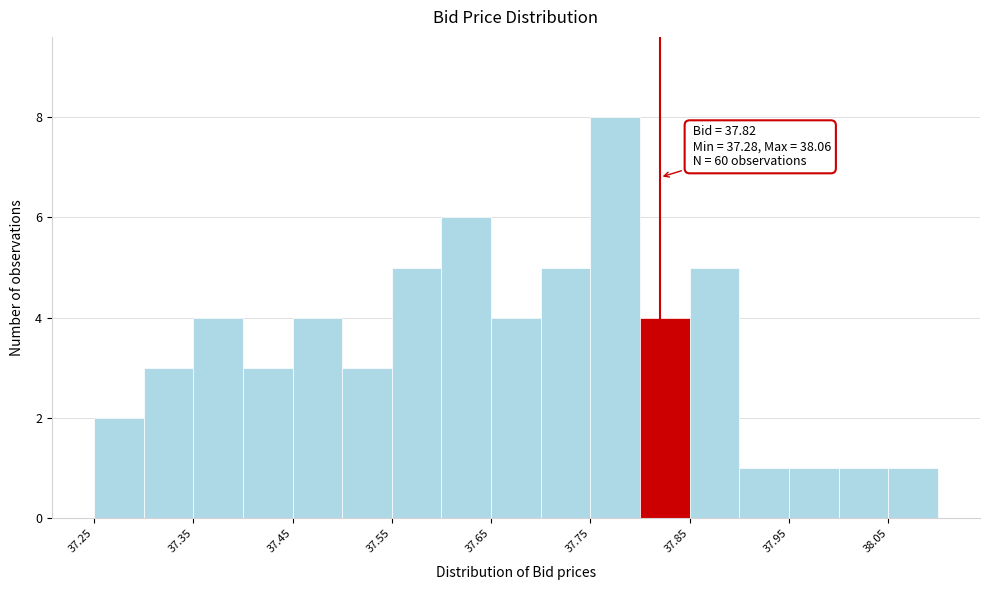

Which range on the x-axis has the tallest bar?

37.75 to 37.80